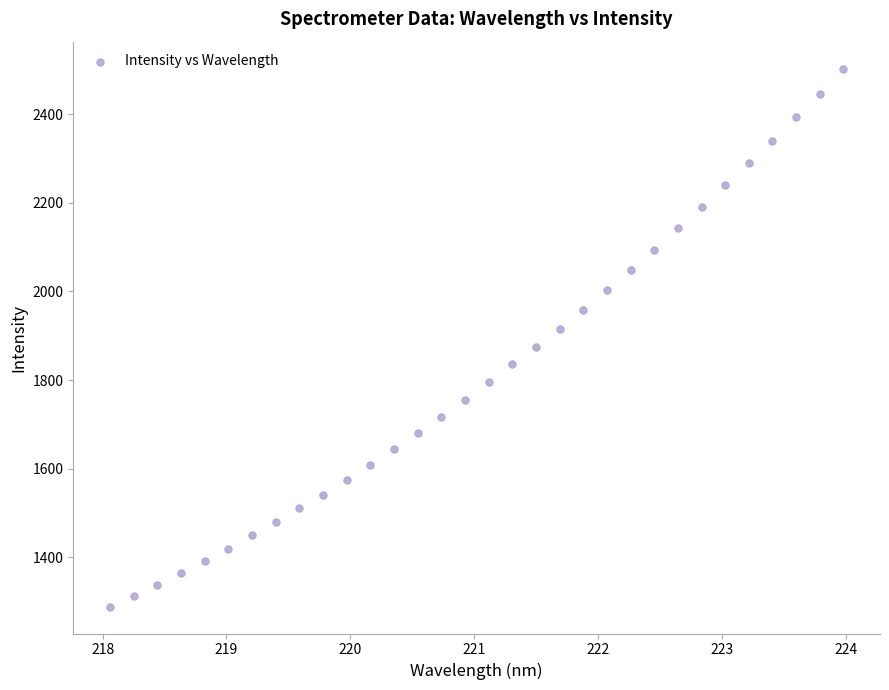

What is the range of Y values (max minus min)?

1213.9